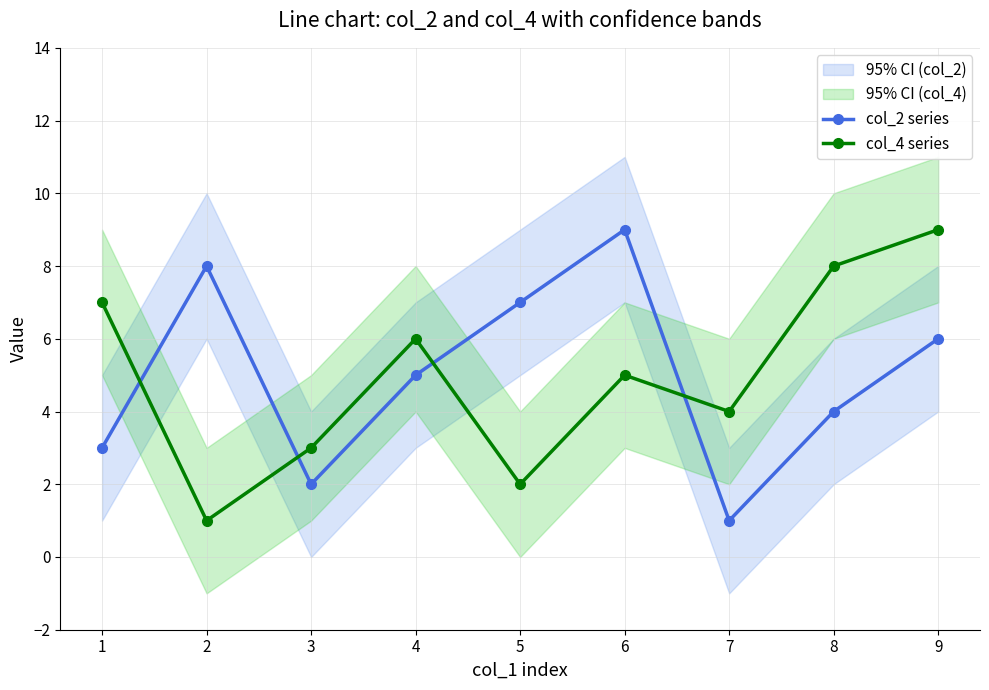

What is the value of the col_4 series point at the 7th from the left?

4